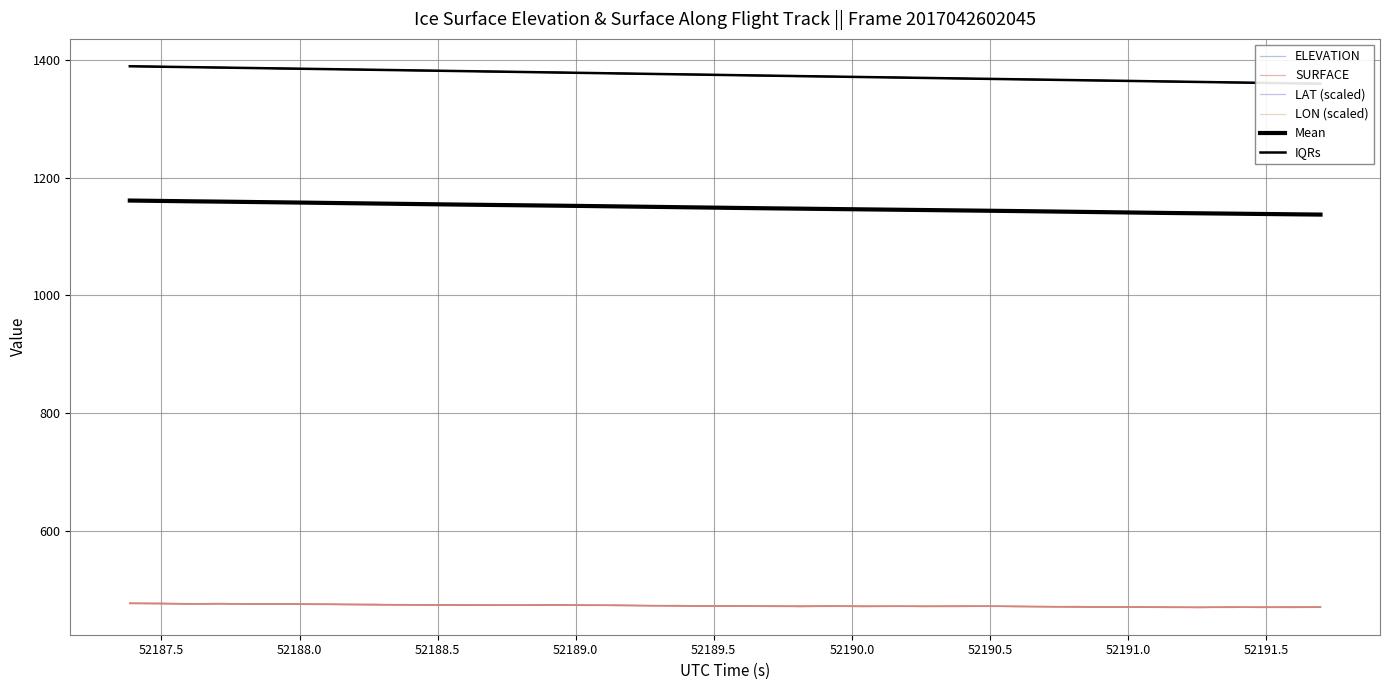

How many lines are shown in the chart?

6